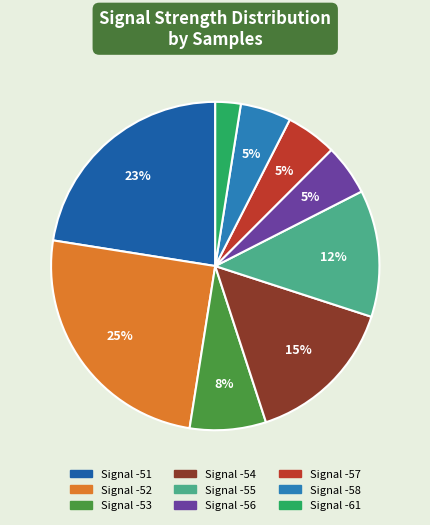

To the nearest percent, what is the average slice percentage?

11%